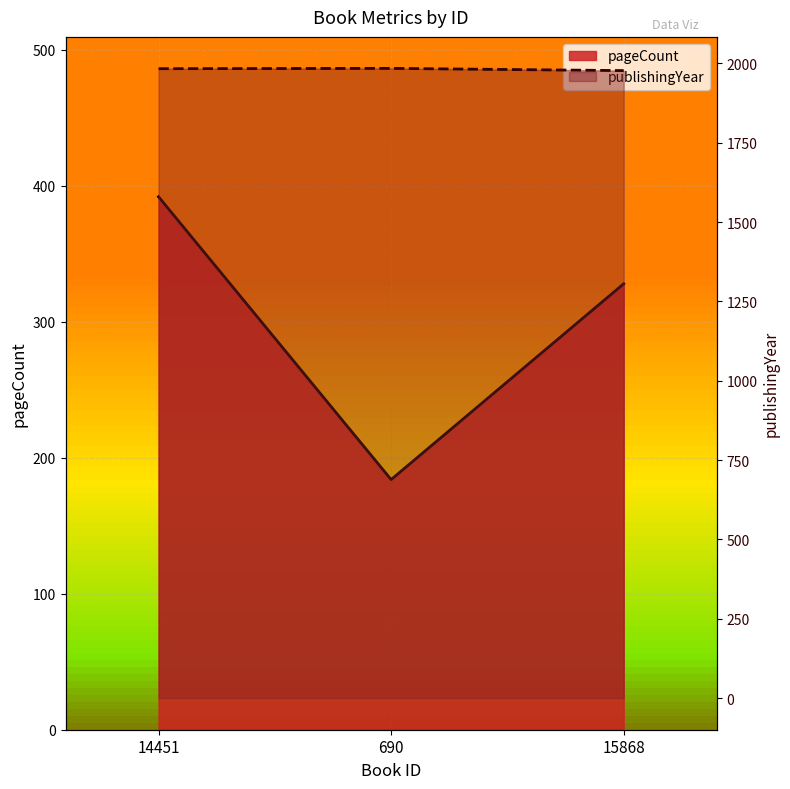

At how many categories does at least one series exceed 630?

3